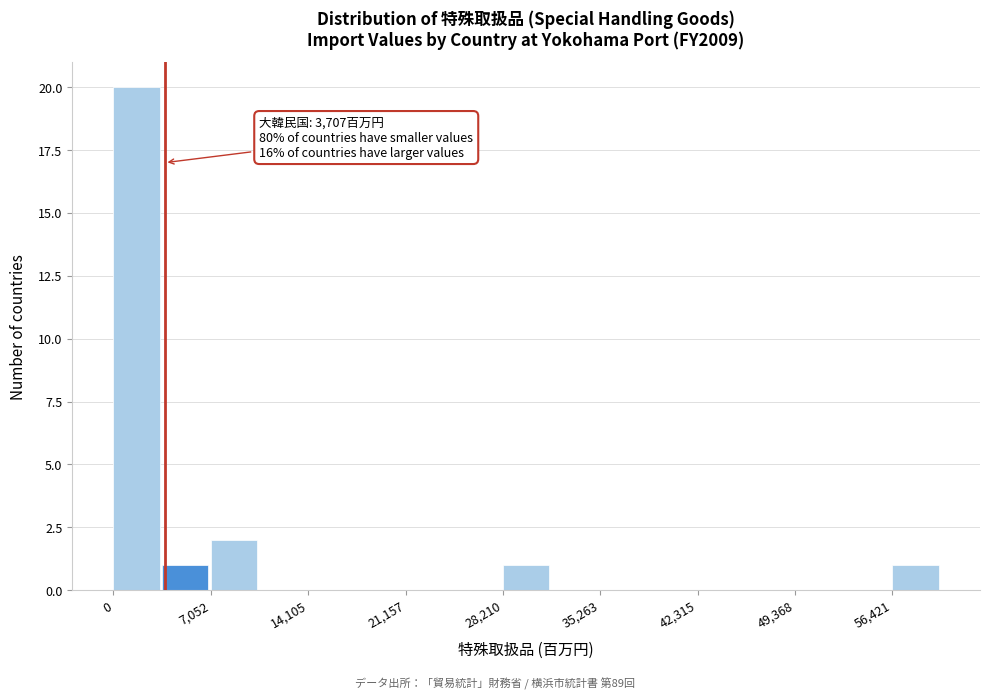

Around what value on the x-axis is the tallest bar? Give the approximate position of its centre, as read against the axis.

2000